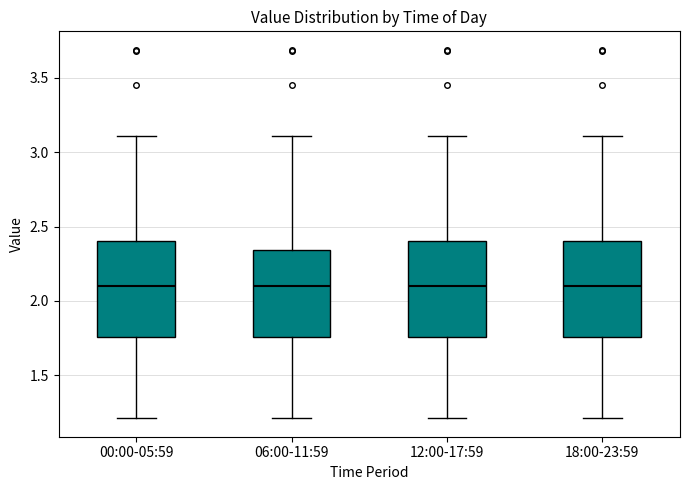

Where is the upper edge of the box for 00:00-05:59 on the y-axis? The values are not printed on the chart, so give them approximately, as read against the axis.

2.40